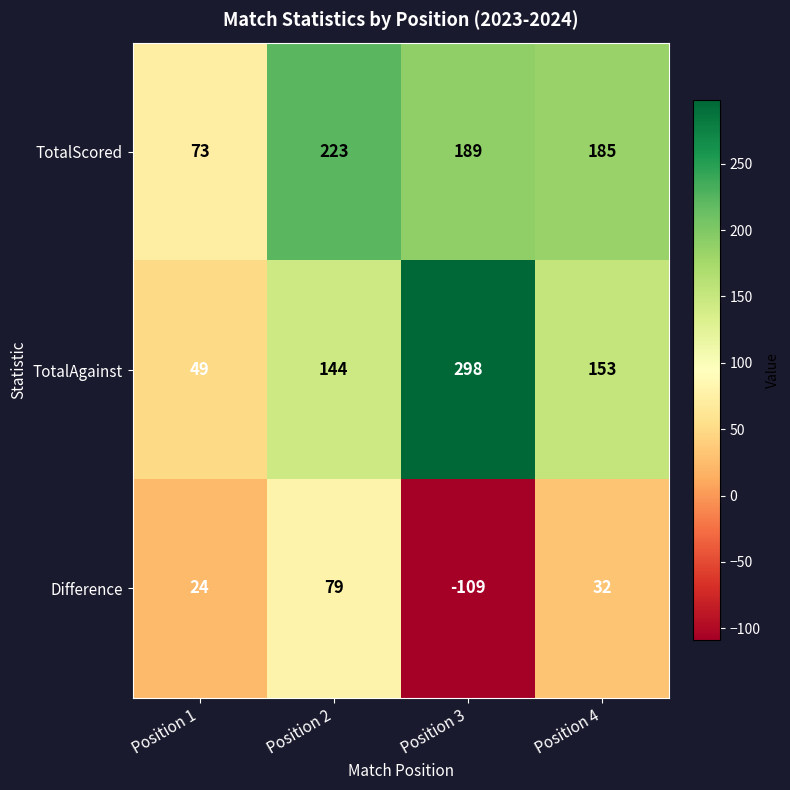

At which label is TotalAgainst closest to 173?

Position 4